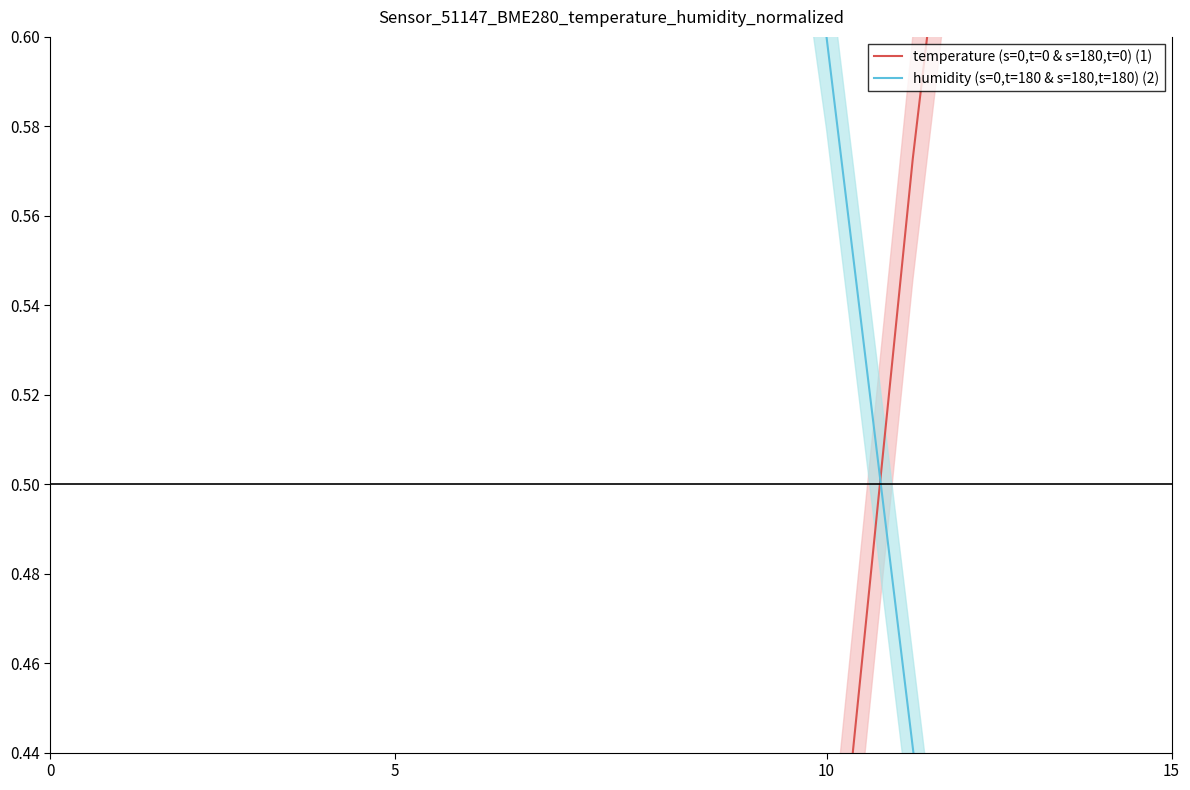

How many intersections are there between humidity (s=0,t=180 & s=180,t=180) (2) and temperature (s=0,t=0 & s=180,t=0) (1)?

1